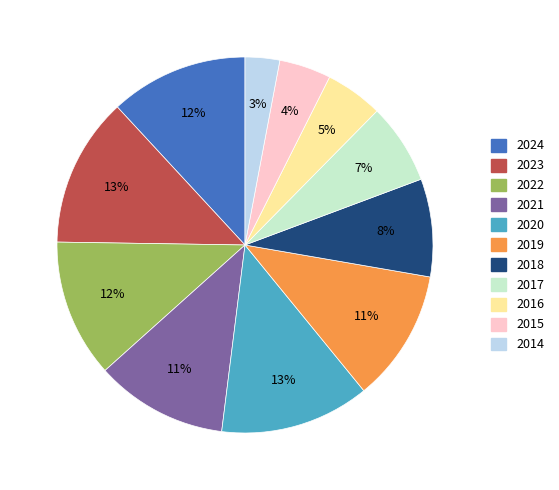

Does 2015 represent more than half of the total?

No